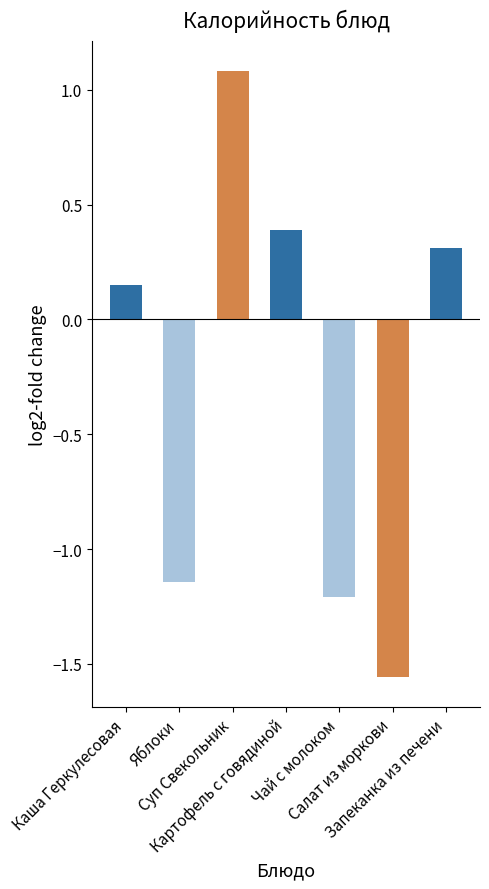

How many values are above zero?

4